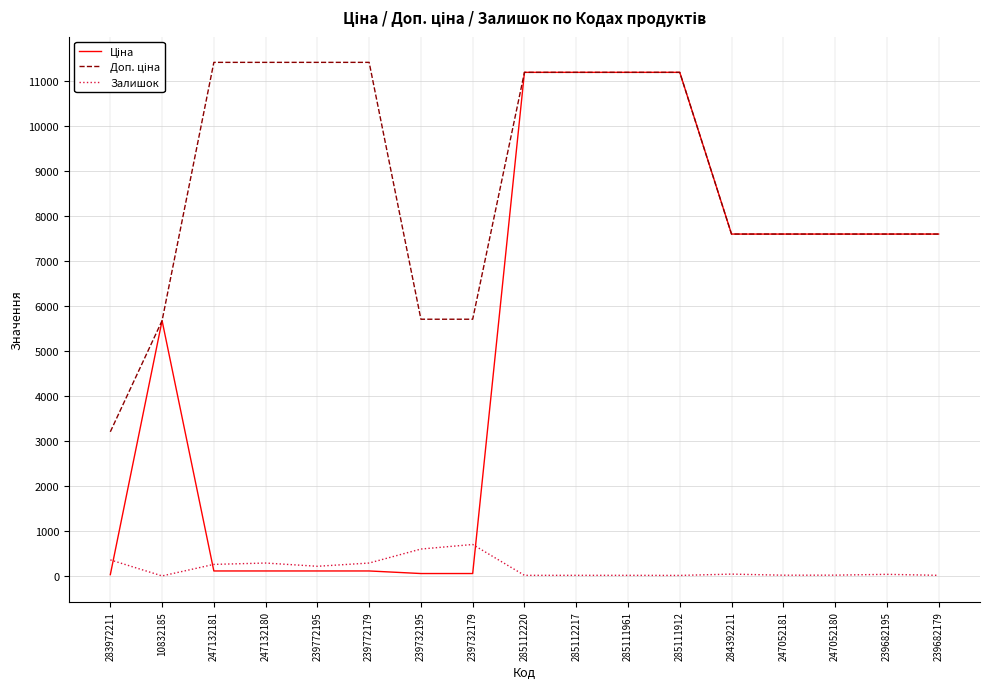

What is the highest value of the Залишок series?

702.0